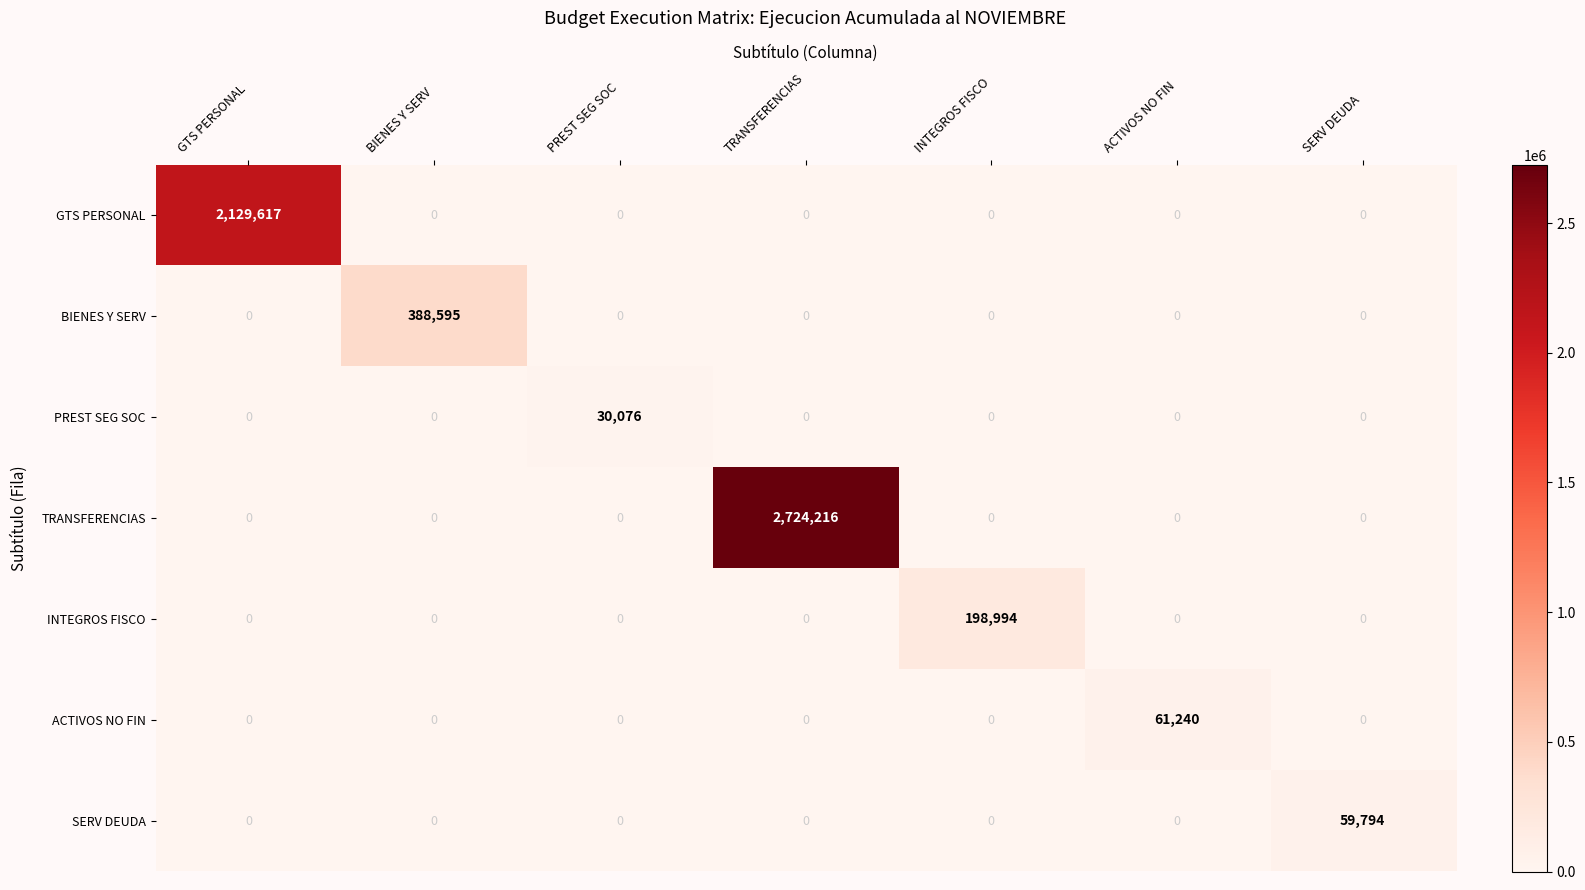

Rank the series by their maximum value, from highest to lowest.

TRANSFERENCIAS, GTS PERSONAL, BIENES Y SERV, INTEGROS FISCO, ACTIVOS NO FIN, SERV DEUDA, PREST SEG SOC